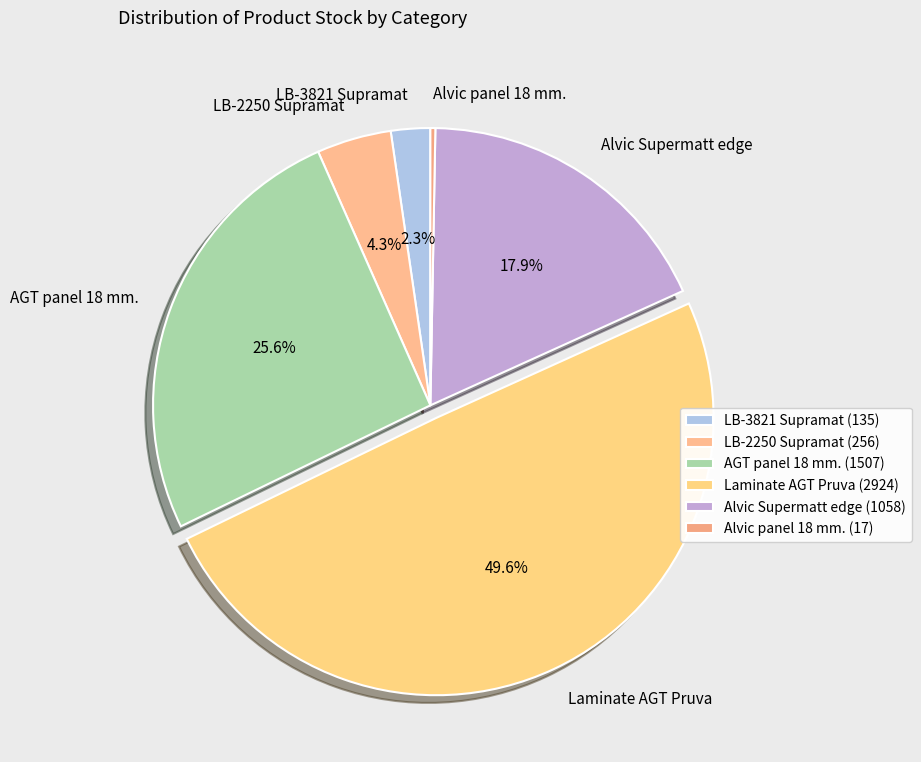

Between AGT panel 18 mm. and Alvic panel 18 mm., which is larger?

AGT panel 18 mm.